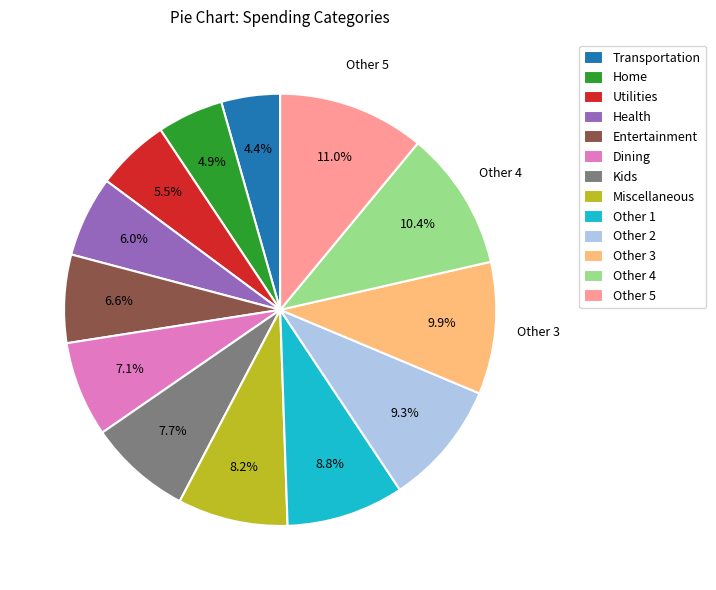

Which slice is the smallest?

Transportation